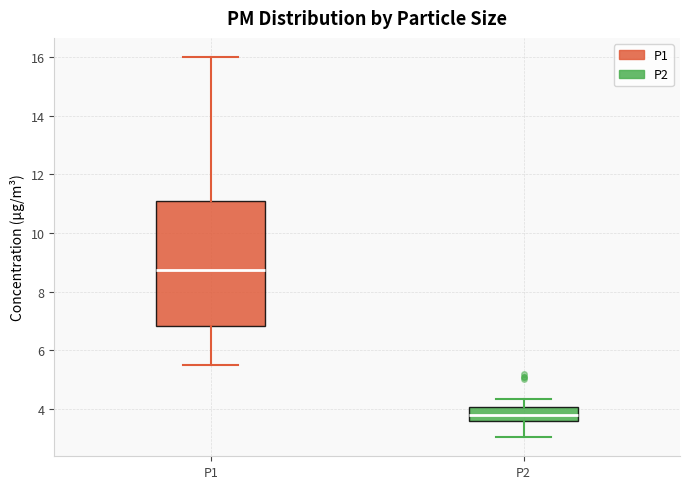

Reading left to right, transcribe this box plot: for each box, give where its median line is, the range the box spans, and where its two whiskers end, as read against the y-axis. The values are not printed on the chart, so give them approximately, as read against the axis.

P1: median 8.8, box 6.8 to 11.0, whiskers 5.6 to 16.0
P2: median 3.8, box 3.6 to 4.0, whiskers 3.0 to 4.4